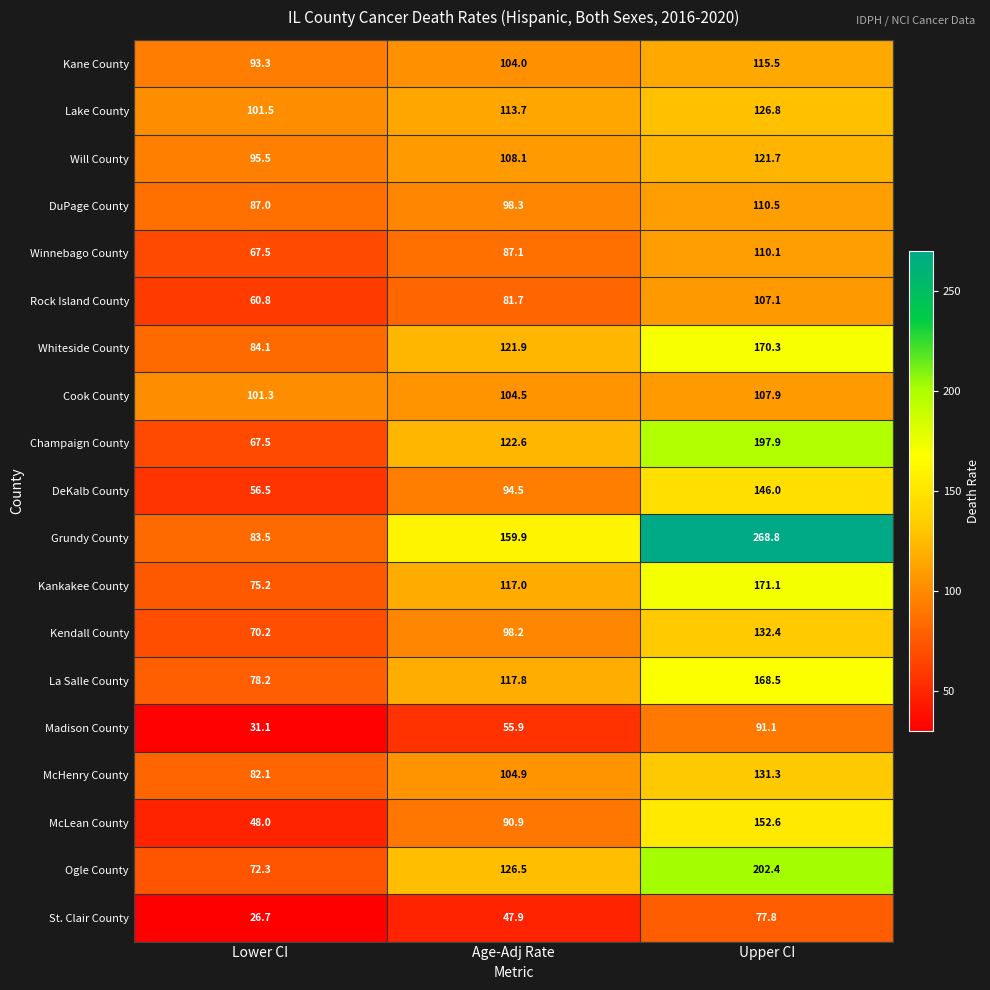

Which series changed the most between Lower CI and Upper CI?

Grundy County